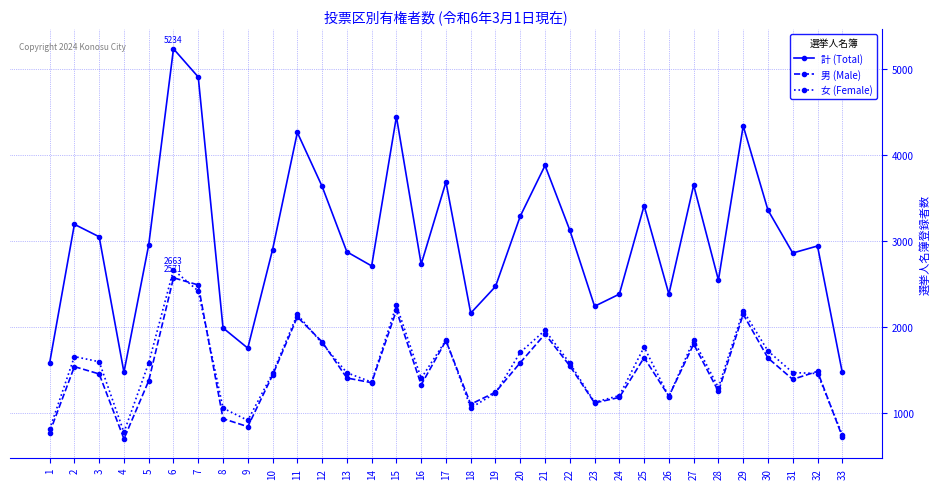

At which category does 男 (Male) reach its first local valley?

4